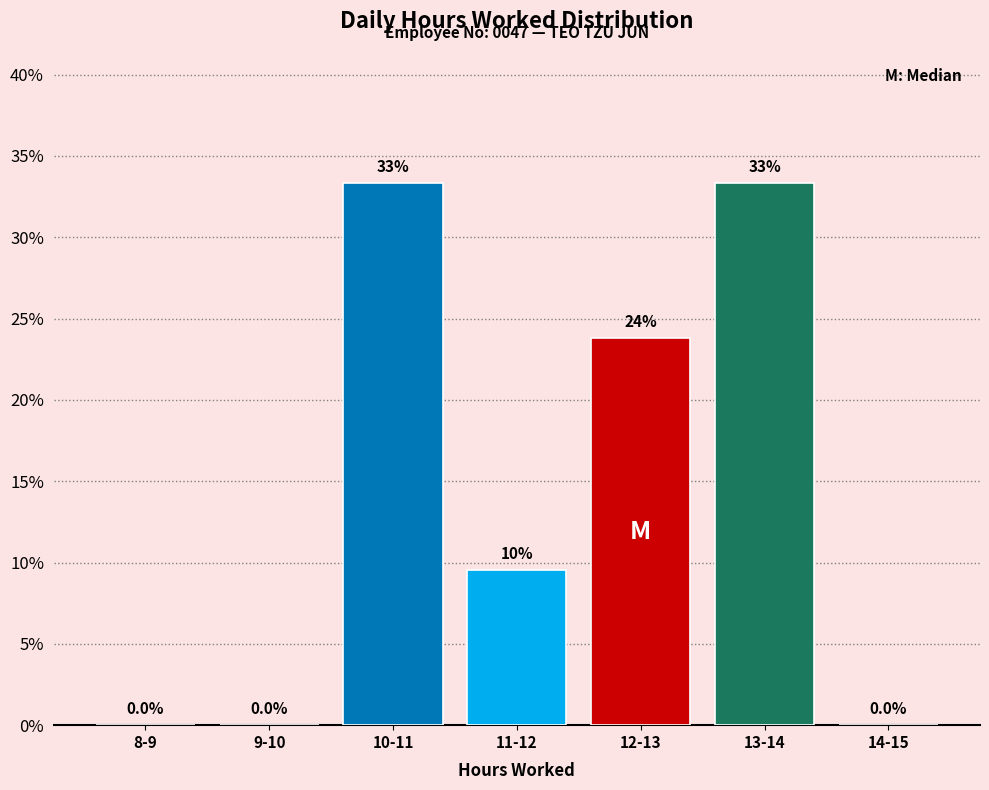

Are the bars horizontal?

No